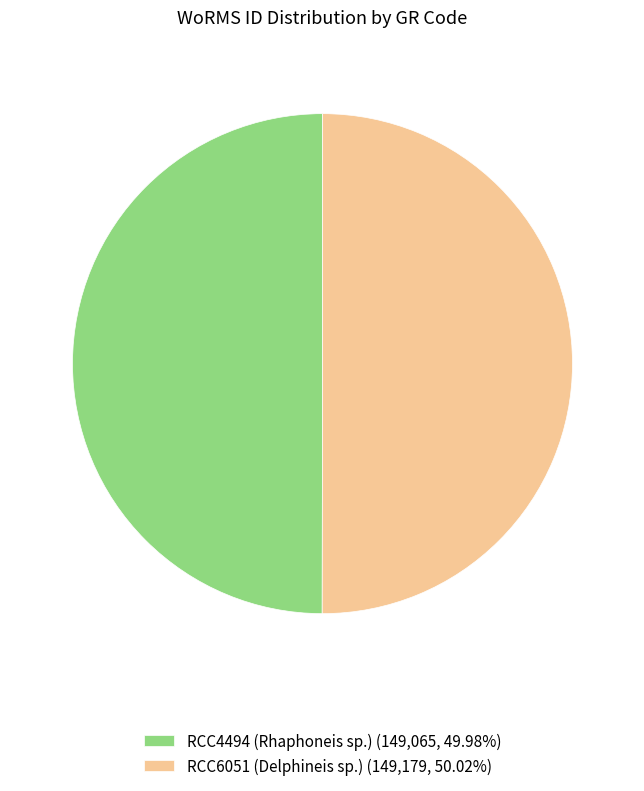

Do RCC4494 (Rhaphoneis sp.) (149,065, 49.98%) and RCC6051 (Delphineis sp.) (149,179, 50.02%) together represent more than half of the pie?

Yes